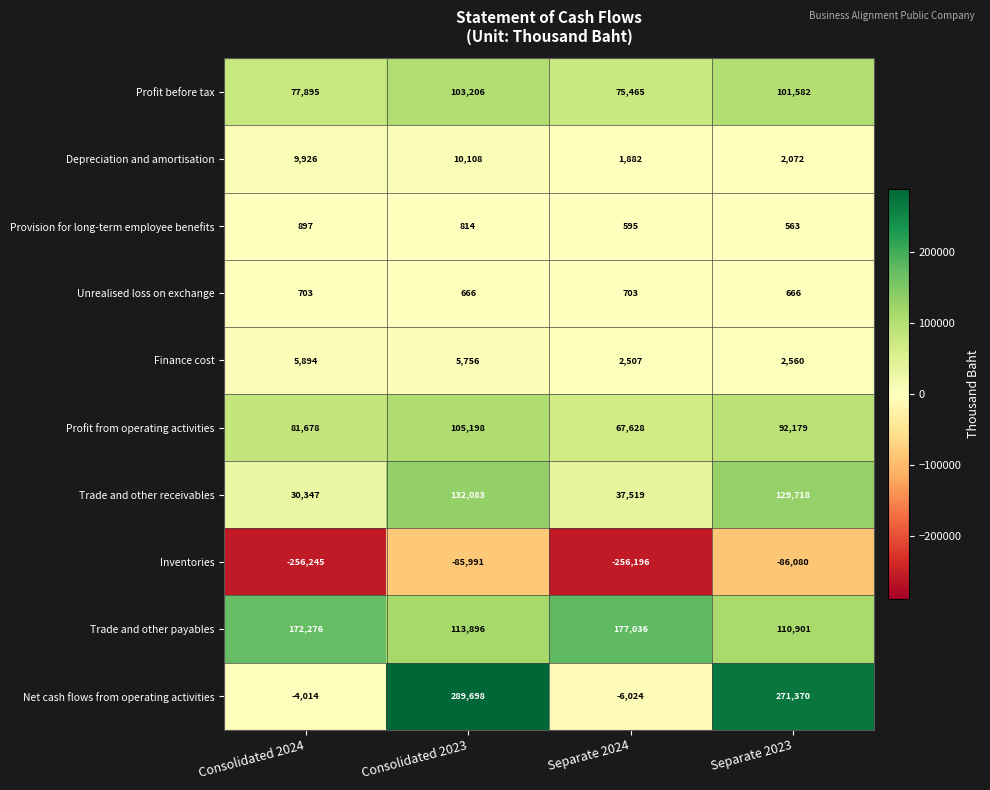

How many categories are shown in the chart?

4